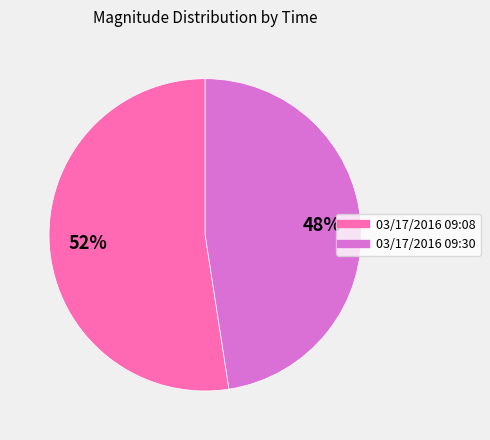

Between 03/17/2016 09:08 and 03/17/2016 09:30, which is larger?

03/17/2016 09:08